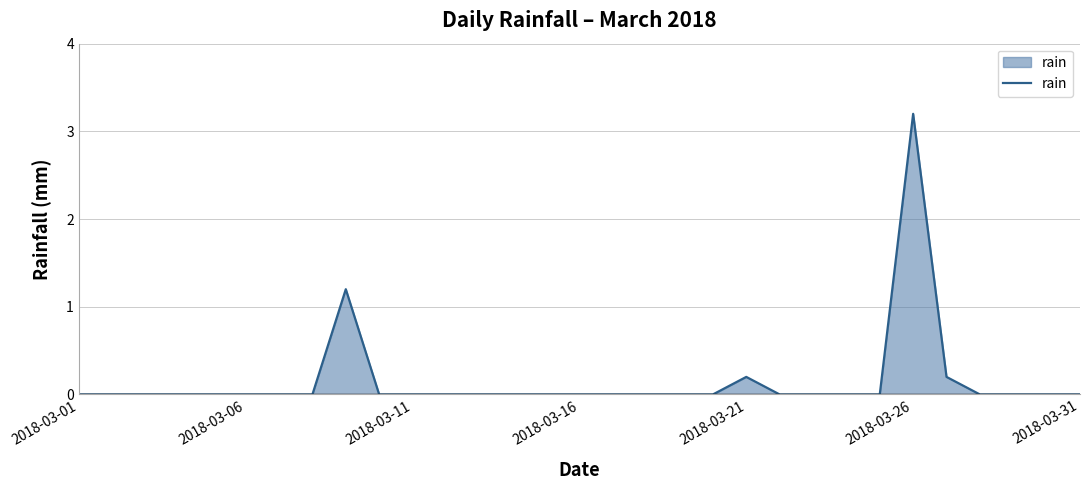

What is the maximum value shown in the chart?

3.2